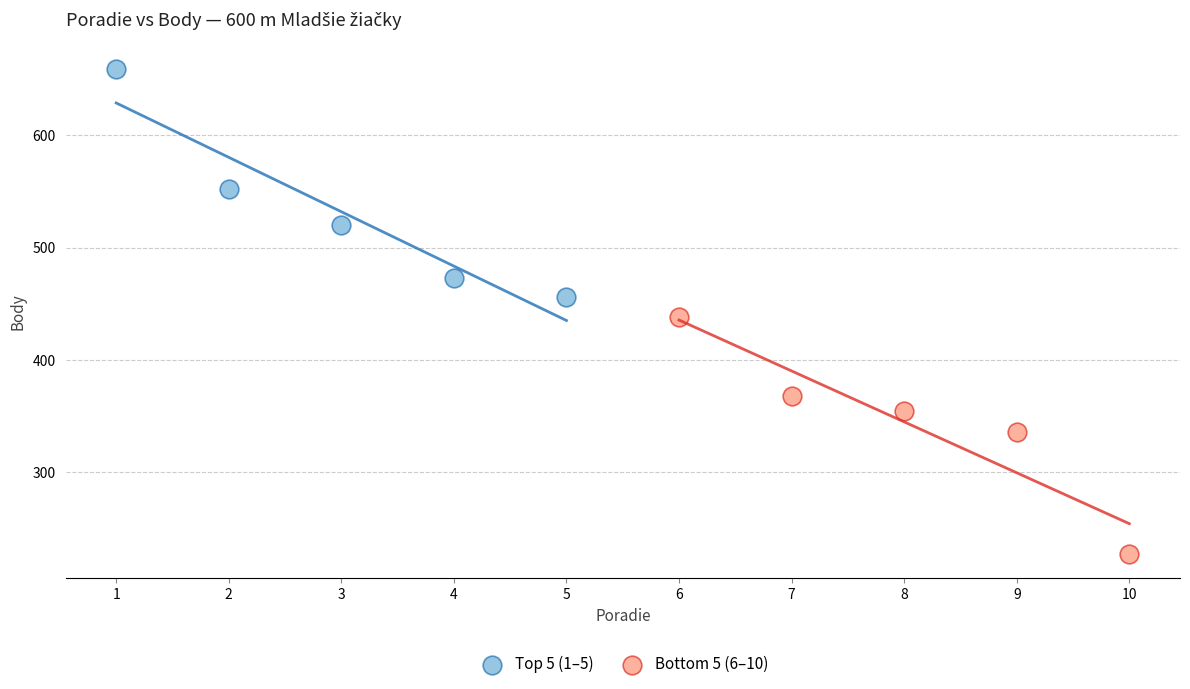

Which series contains the lowest Y value?

Bottom 5 (6–10)